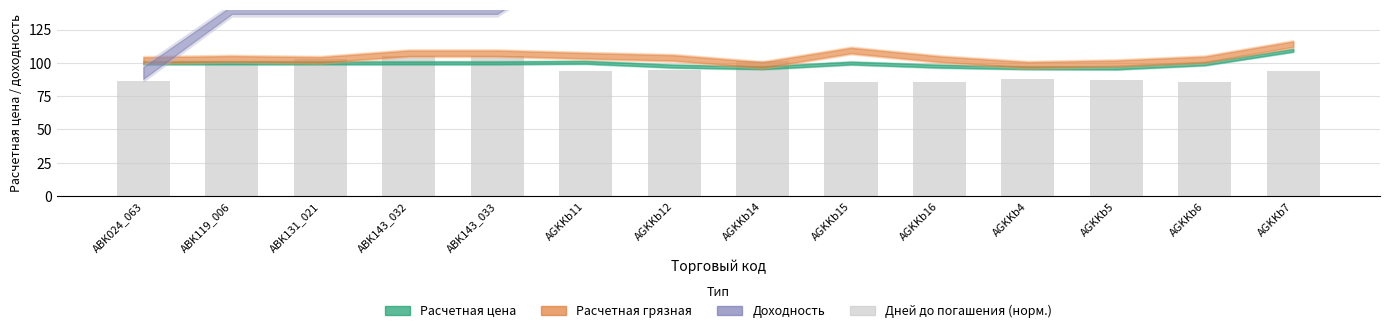

What is the value of the 8th bar from the left?

101.3